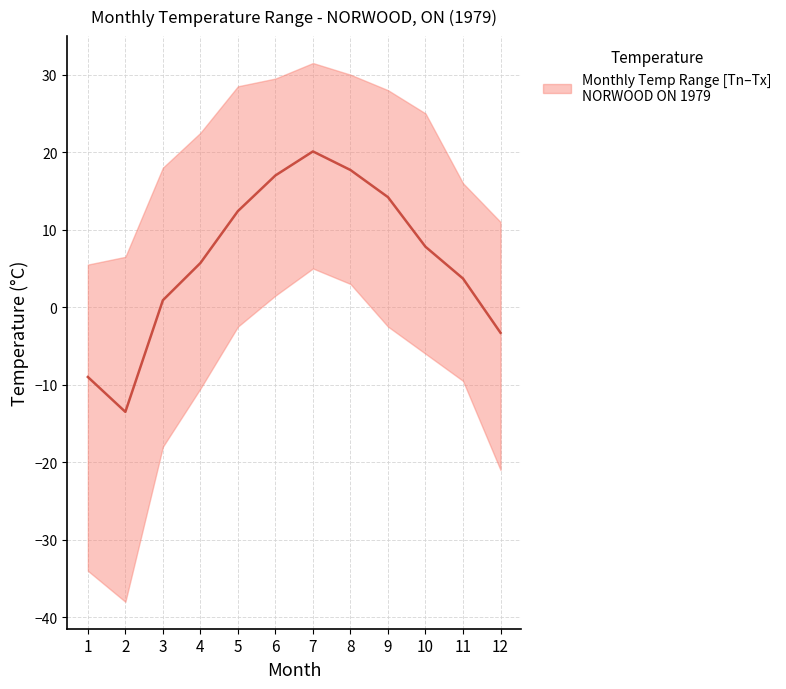

What is the minimum value shown in the chart?

-13.5